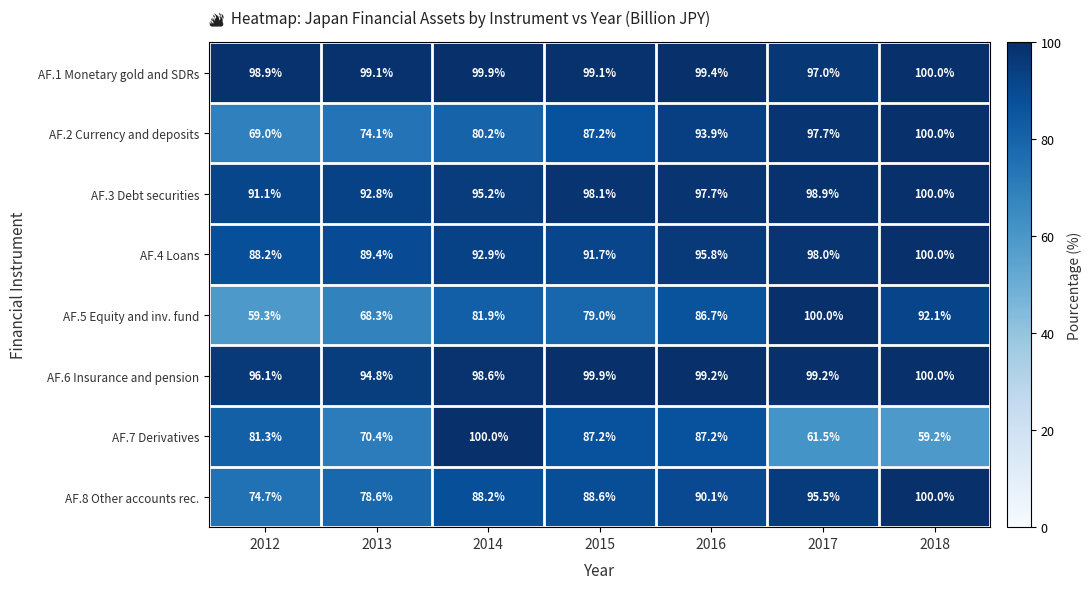

What is the difference between the highest and lowest values at 2018?

40.8